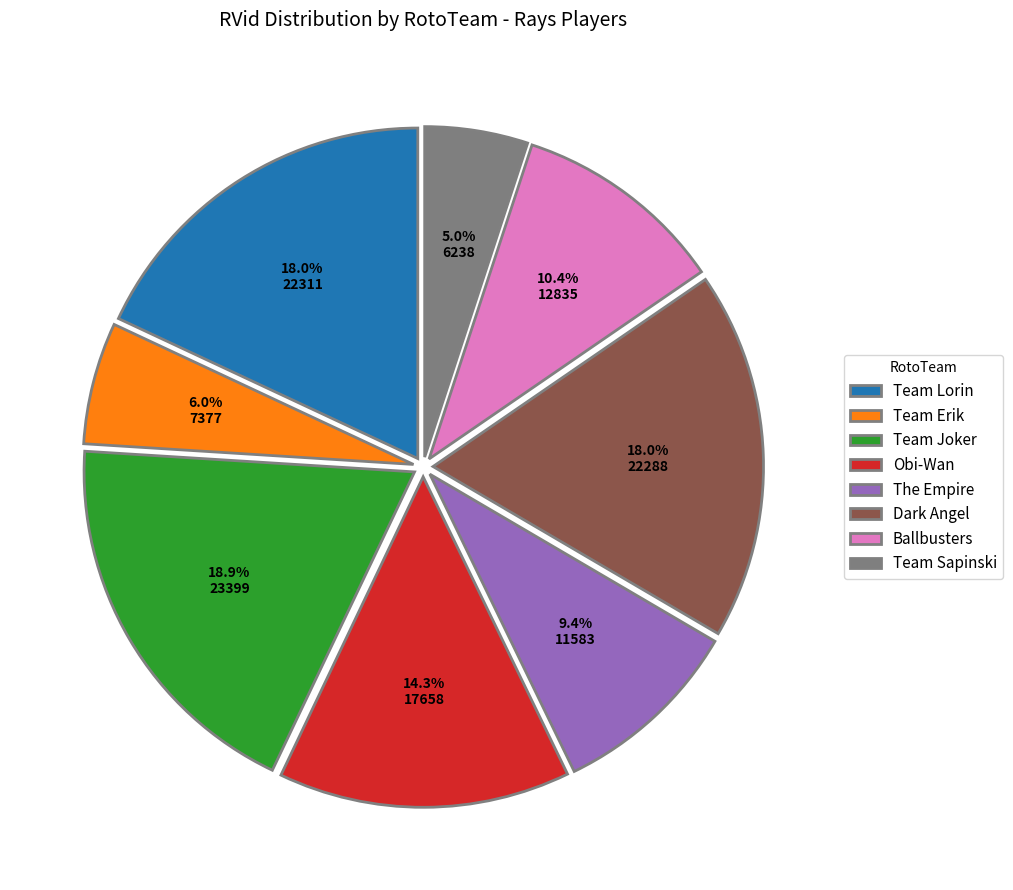

Which slice is the smallest?

Team Sapinski